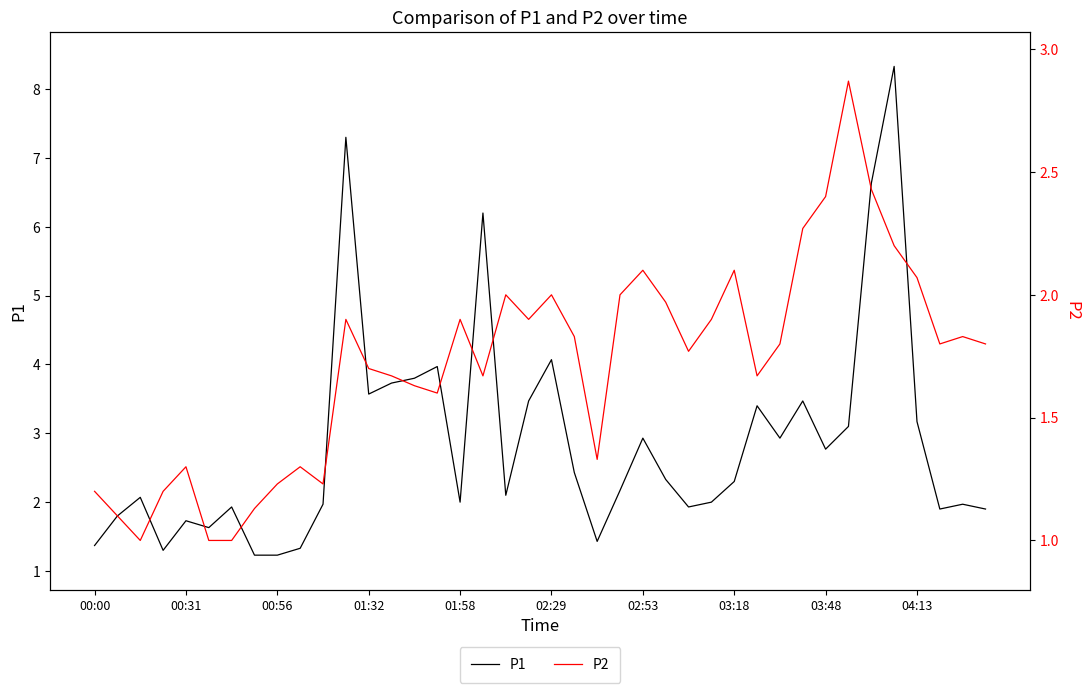

What is the difference between the maximum and second lowest values in the P2 series?

1.9